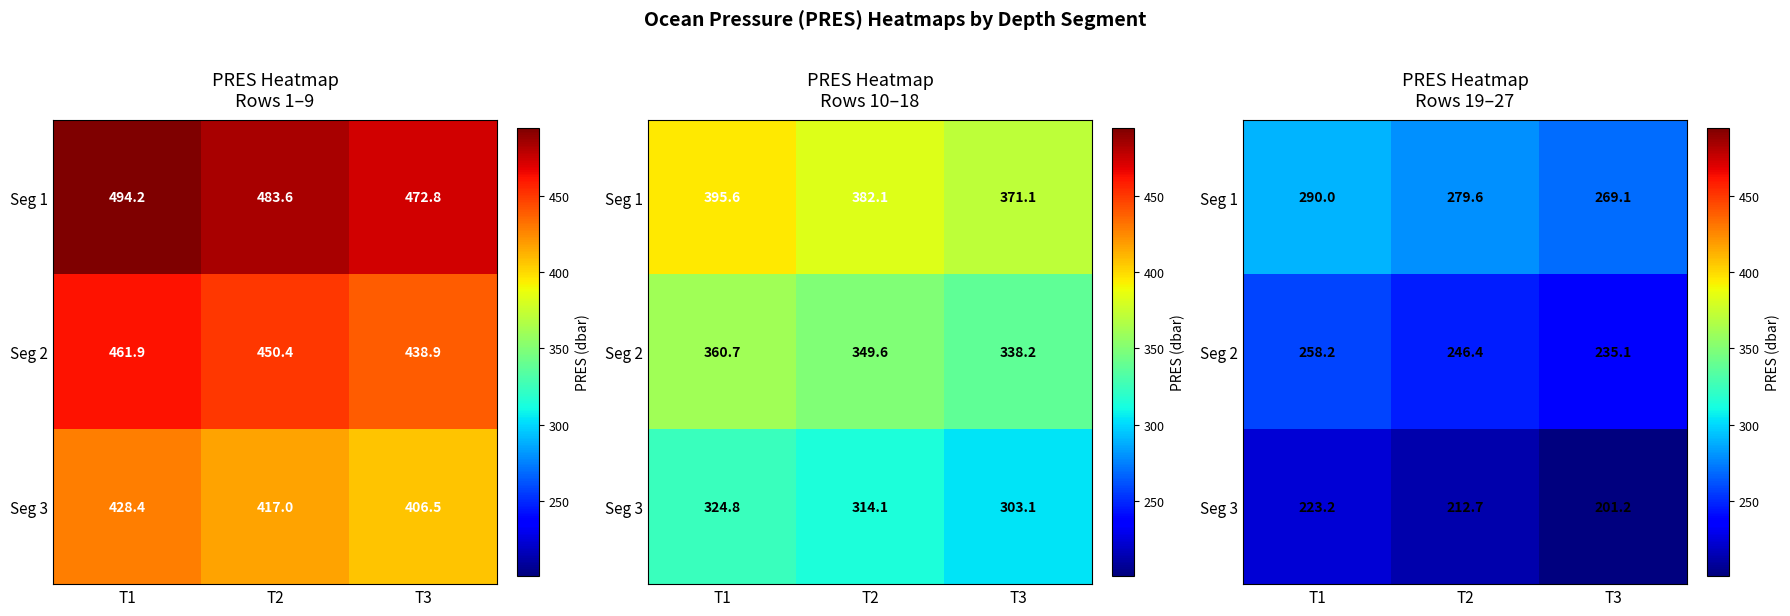

The value of Seg 2 at T3 is 329.0. True or false?

False